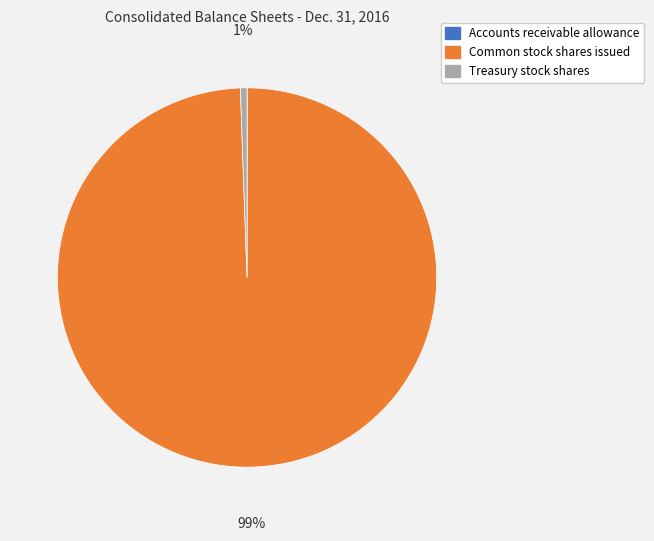

Which category accounts for the majority?

Common stock shares issued